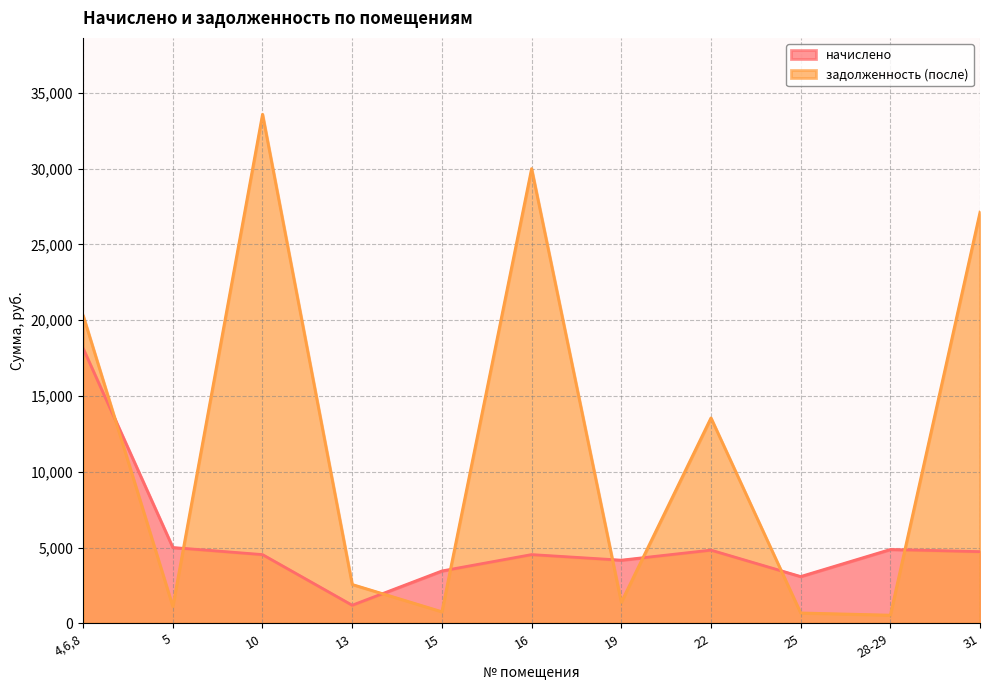

What is the value of the задолженность (после) point at the 3rd from the left?

33587.9